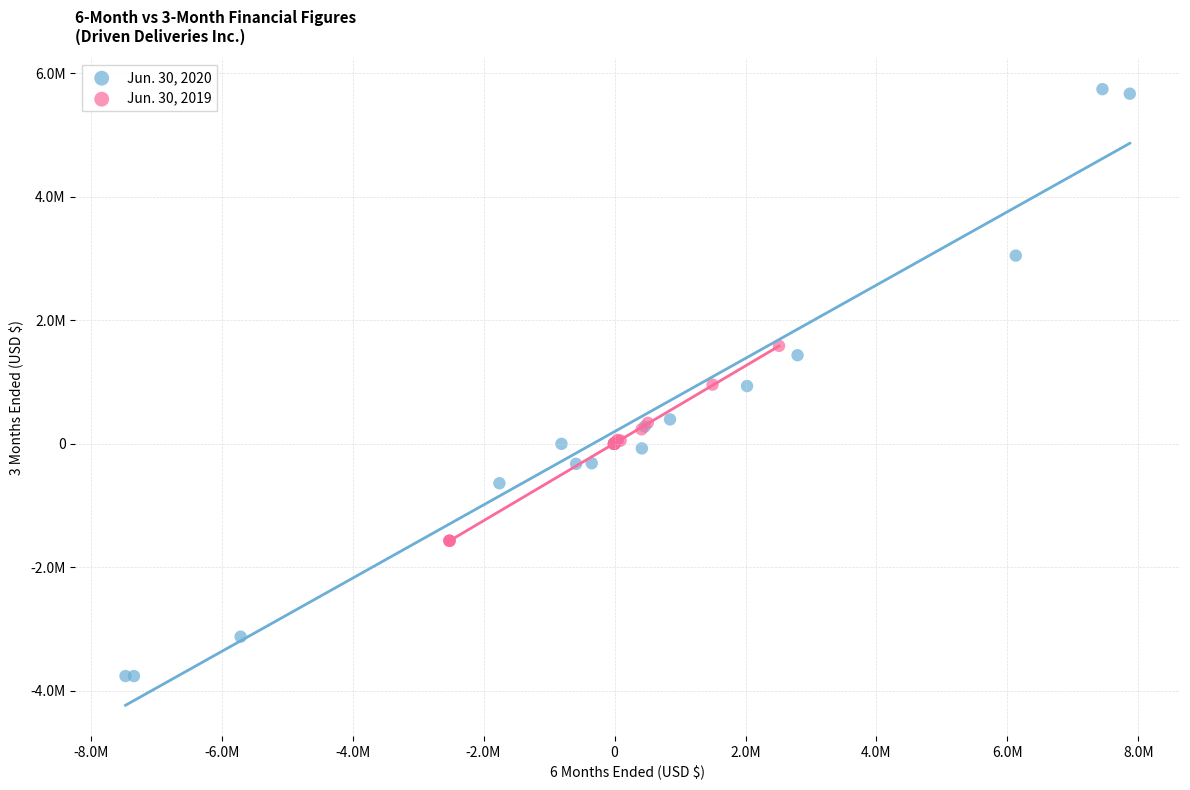

Which series has the widest spread of Y values?

Jun. 30, 2020